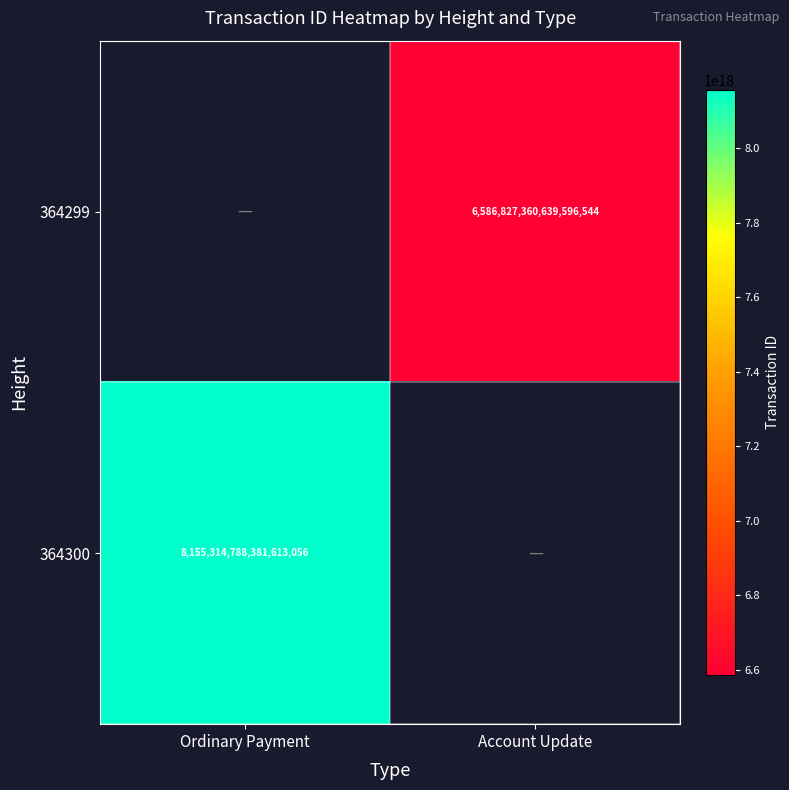

The value of 364300 at Ordinary Payment is 8155314788381613056. True or false?

True